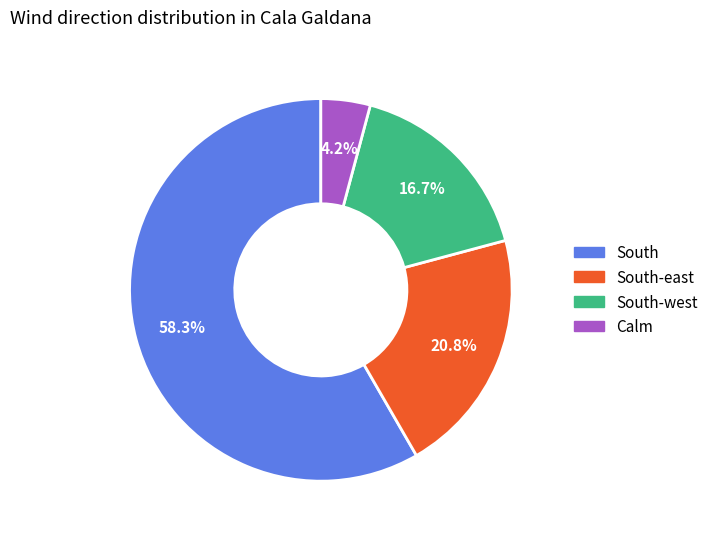

Which slice is the largest?

South